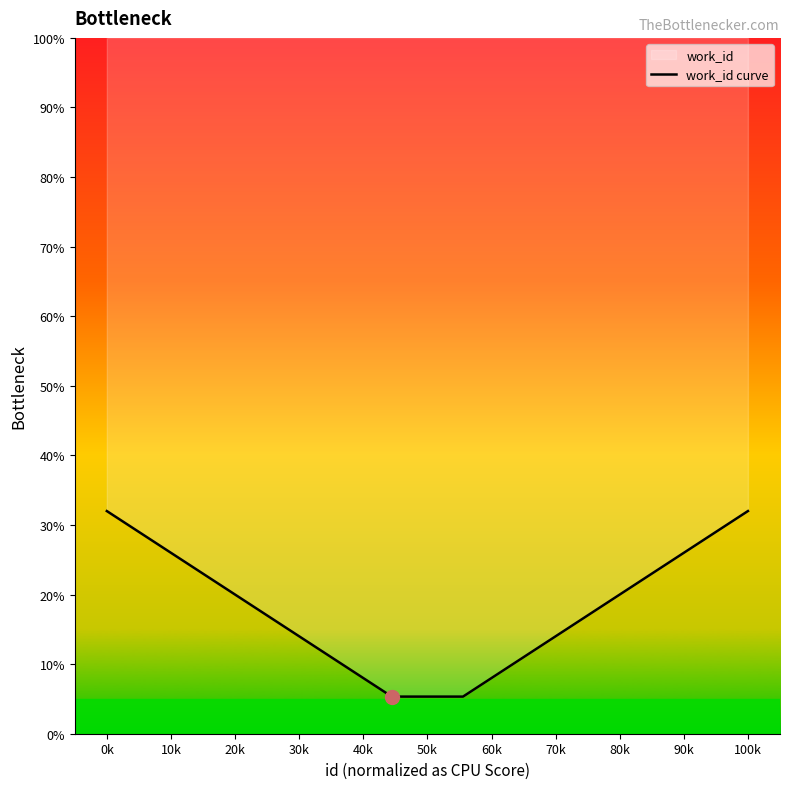

The chart shows a value of 6.6 at 30k. True or false?

False